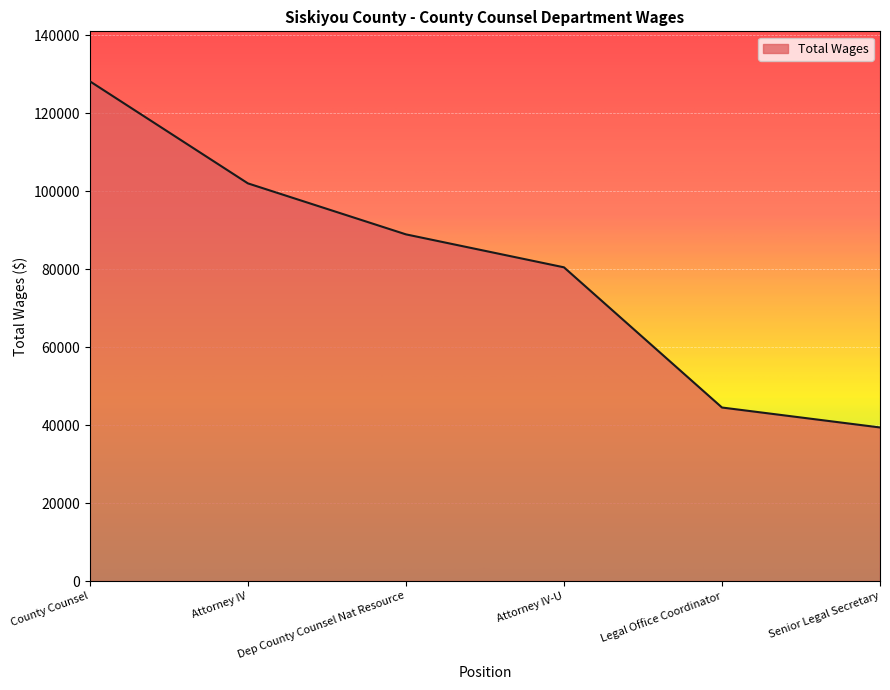

What is the difference between the maximum and minimum values?

88765